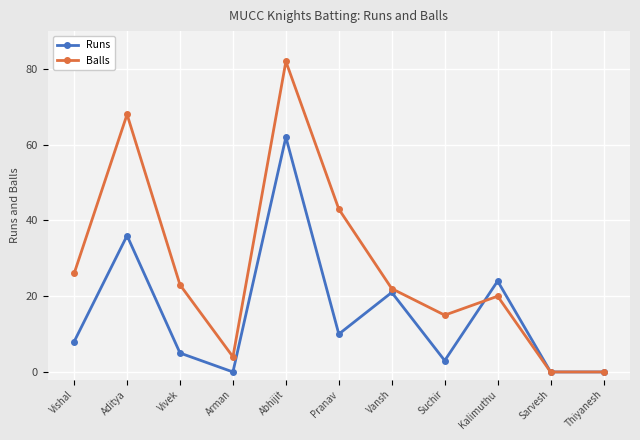

What is the difference between the Runs values at Kalimuthu and Abhijit?

38